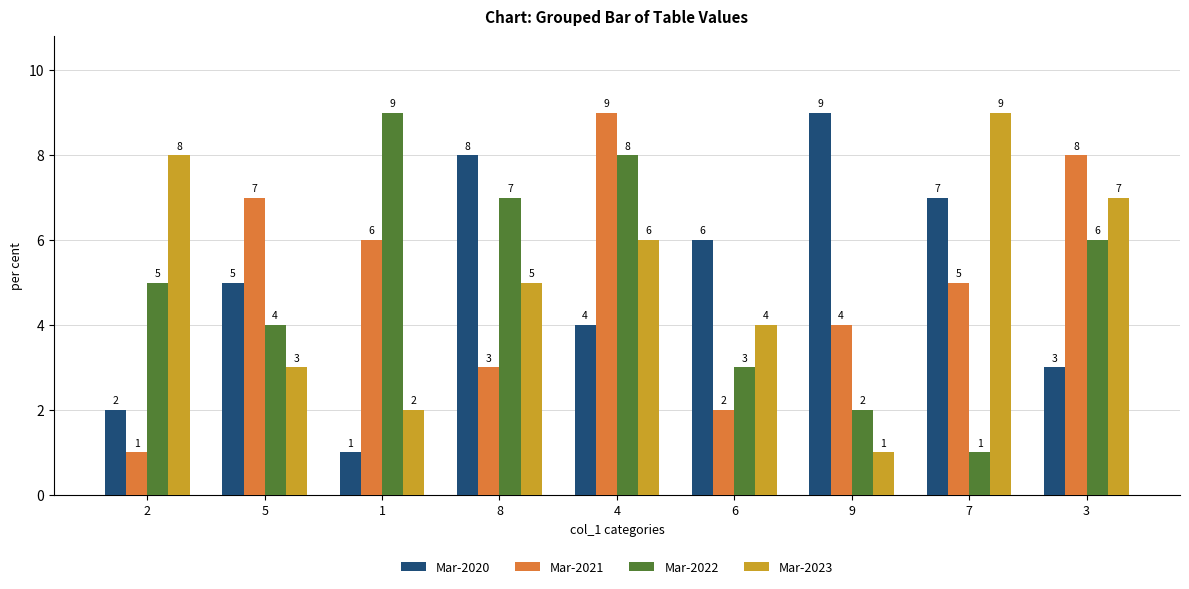

At 7, list the series in order from largest to smallest.

Mar-2023, Mar-2020, Mar-2021, Mar-2022